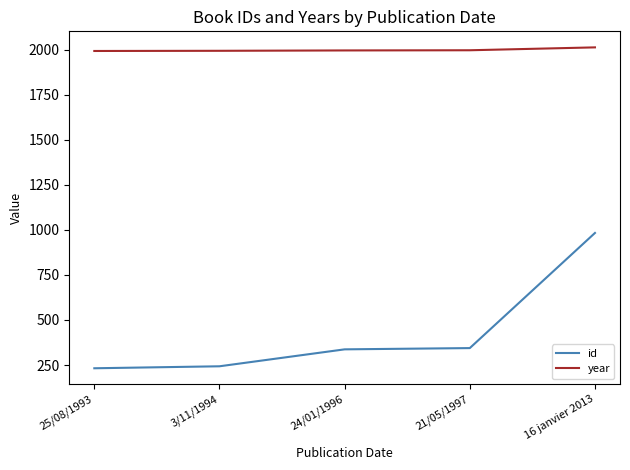

At which label is id closest to 607?

21/05/1997